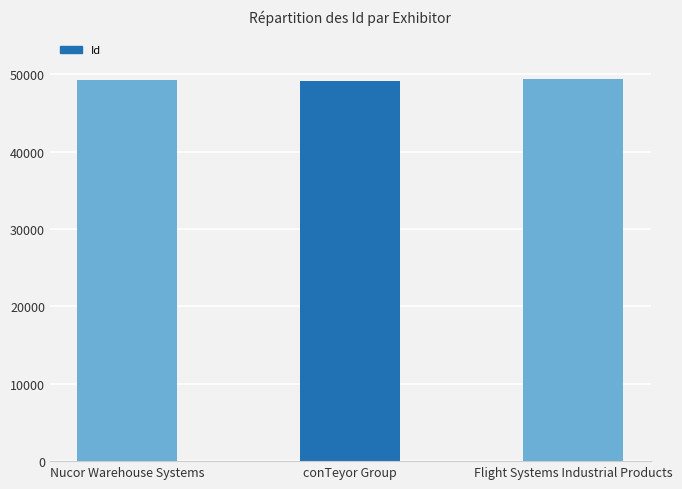

How many distinct data groups are displayed?

1